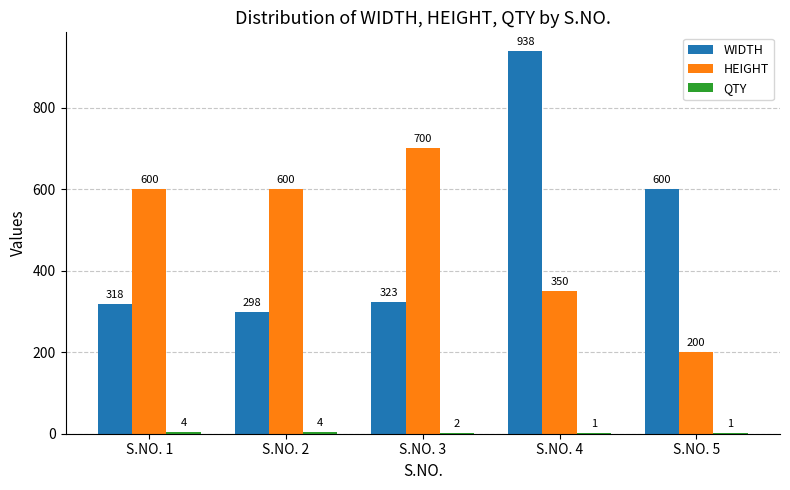

What is the maximum value shown in the chart?

938